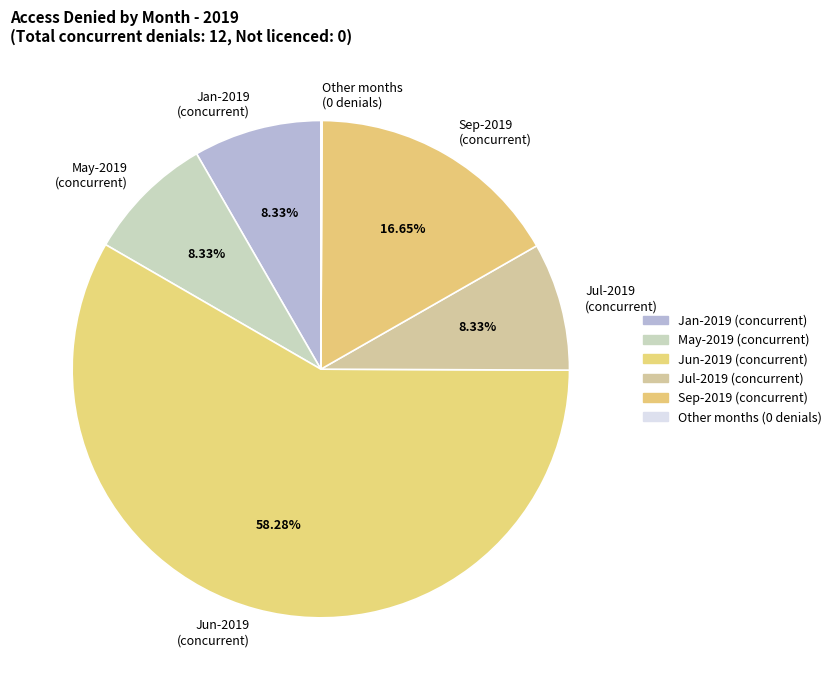

Which slice is the largest?

Jun-2019 (concurrent)